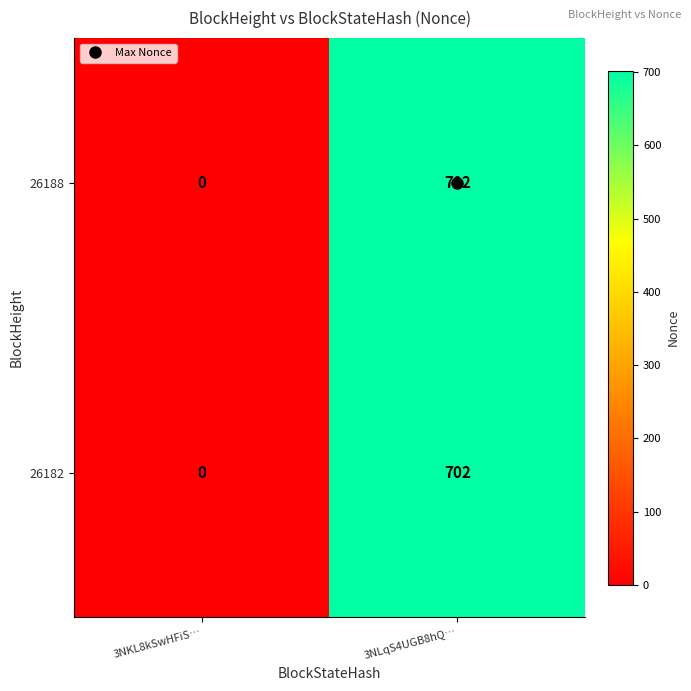

True or false: 26188 has a value of 932 at 3NLqS4UGB8hQ….

False